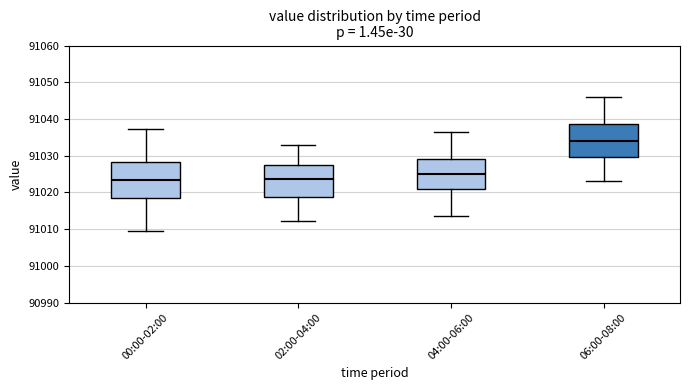

Reading left to right, transcribe this box plot: for each box, give where its median line is, the range the box spans, and where its two whiskers end, as read against the y-axis. The values are not printed on the chart, so give them approximately, as read against the axis.

00:00-02:00: median 91023, box 91018 to 91028, whiskers 91009 to 91037
02:00-04:00: median 91024, box 91019 to 91028, whiskers 91012 to 91033
04:00-06:00: median 91025, box 91021 to 91029, whiskers 91014 to 91037
06:00-08:00: median 91034, box 91030 to 91039, whiskers 91023 to 91046